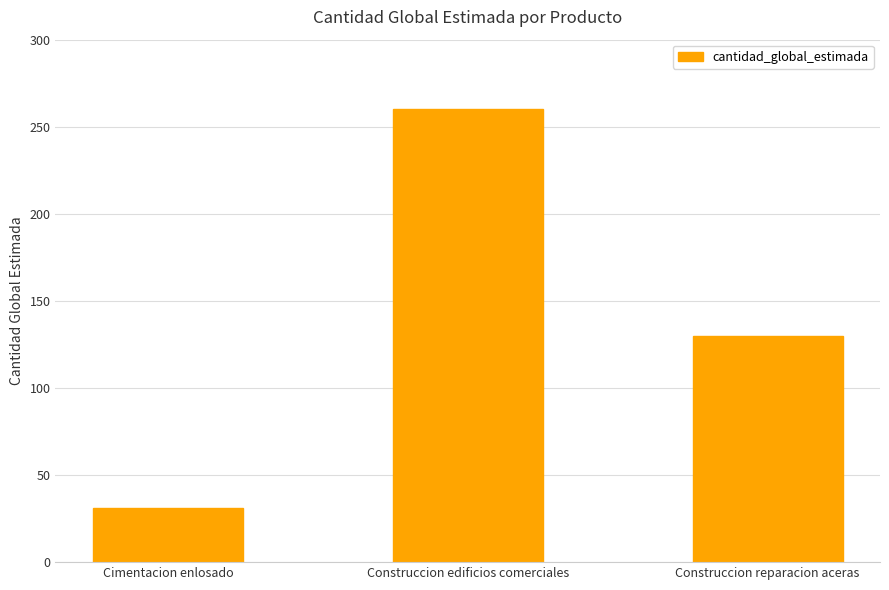

What is the label of the 1st bar from the left?

Cimentacion enlosado